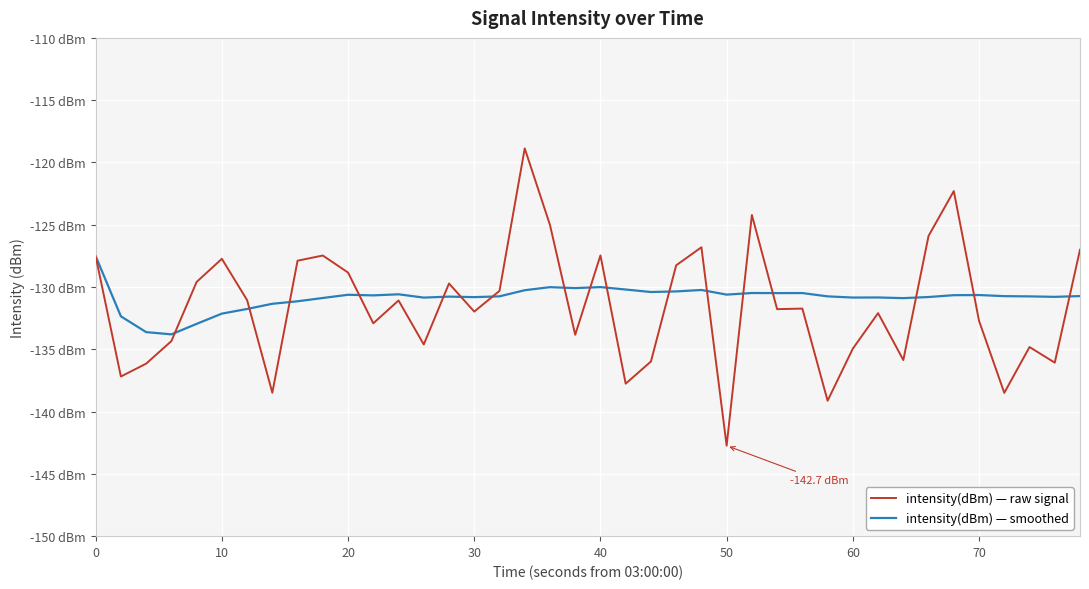

What are all the series names shown in the legend?

intensity(dBm) — raw signal, intensity(dBm) — smoothed